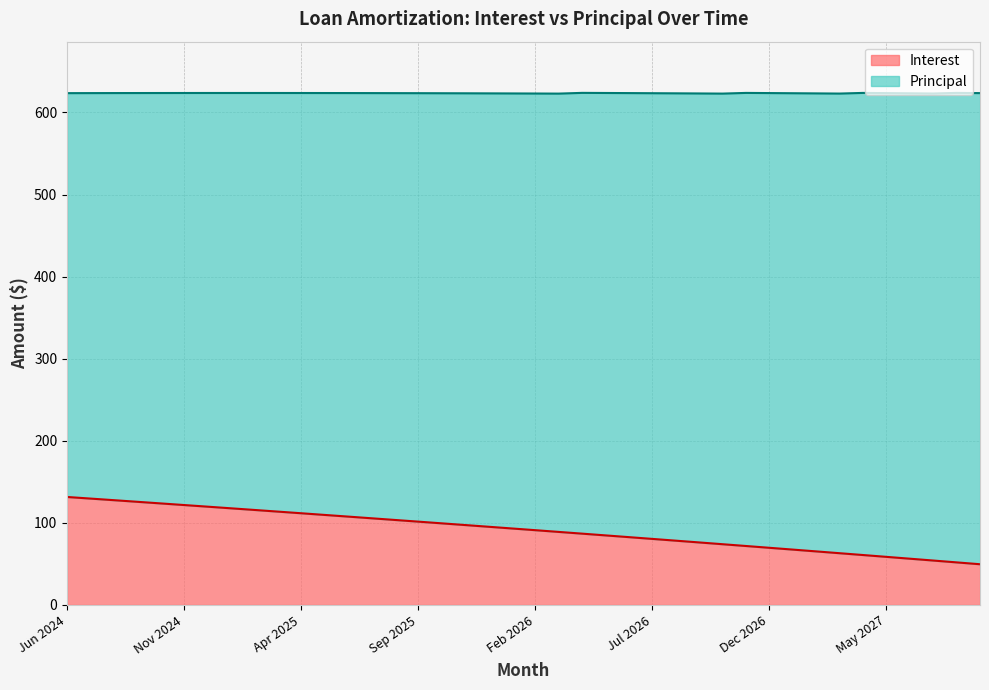

How many lines are shown in the chart?

2